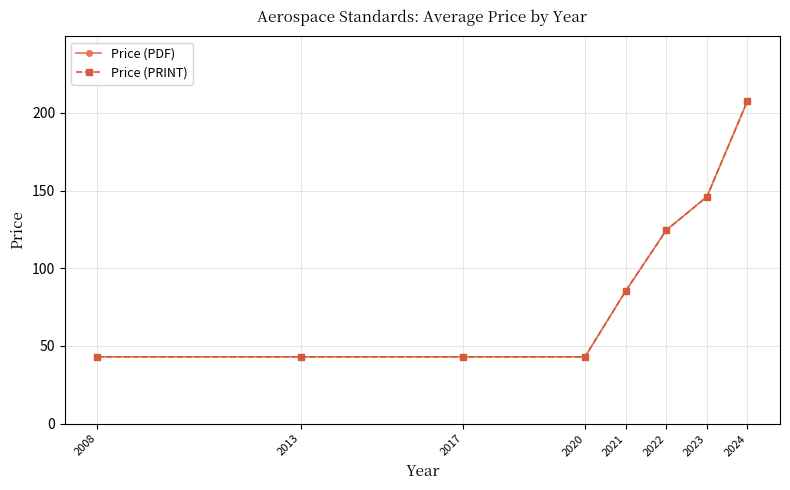

What is the difference between the maximum and minimum values in the Price (PDF) series?

164.8